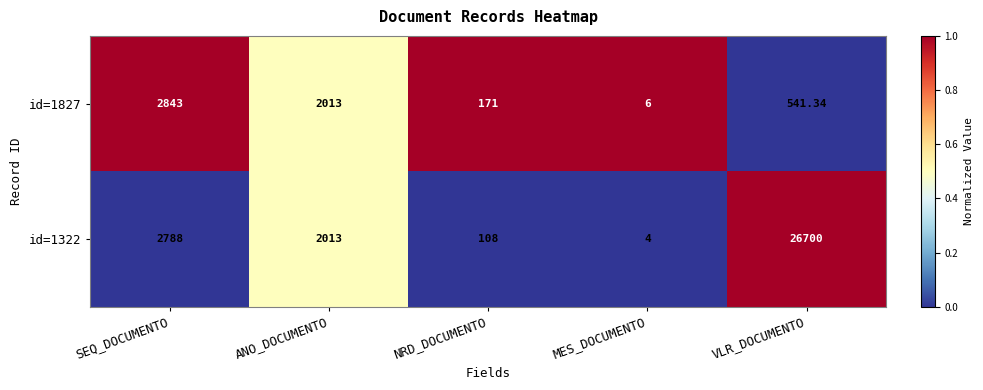

At which category is the sum across all series the highest?

VLR_DOCUMENTO